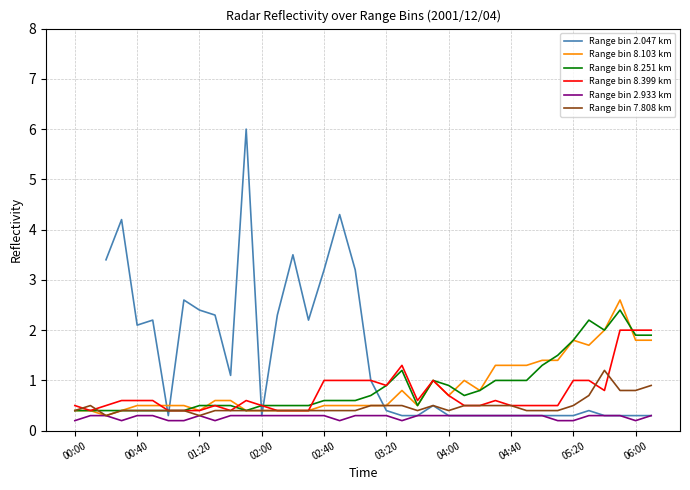

Is it true that Range bin 2.933 km equals 0.4 at 34?

False